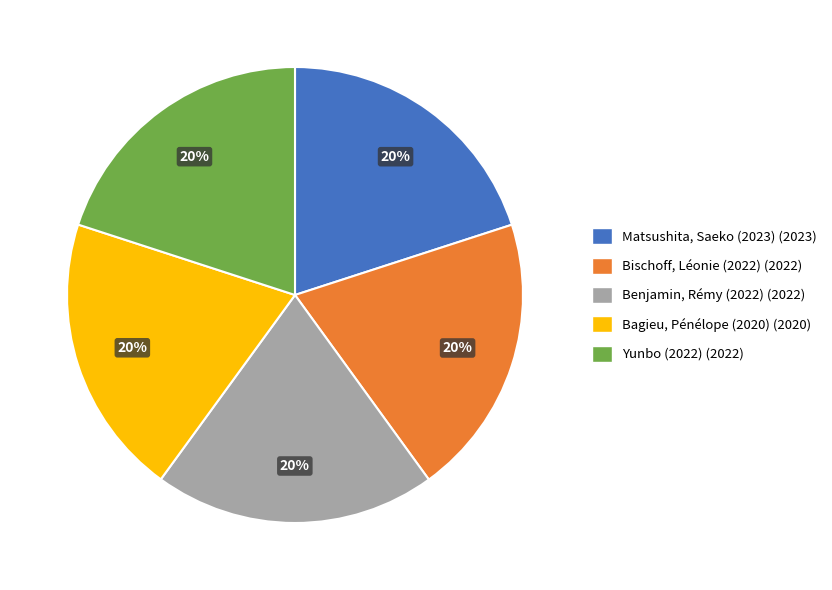

What percentage is the Matsushita, Saeko (2023) slice, to the nearest percent?

20%